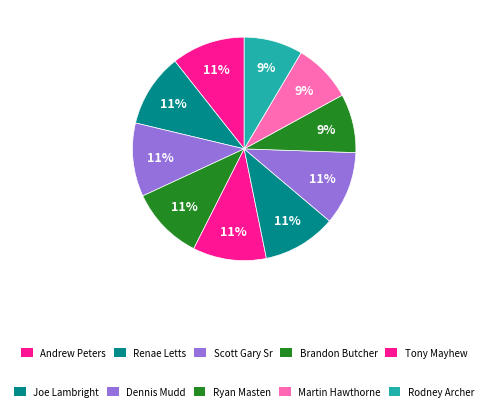

How many segments does this pie chart have?

10